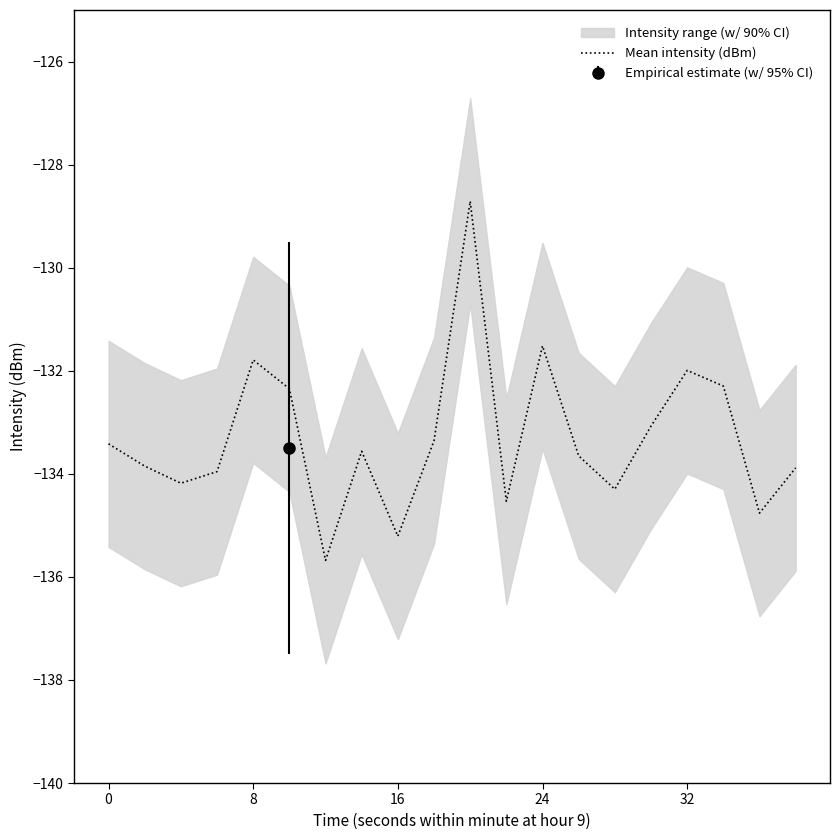

What is the change in value from 7 to 11?

-1.0